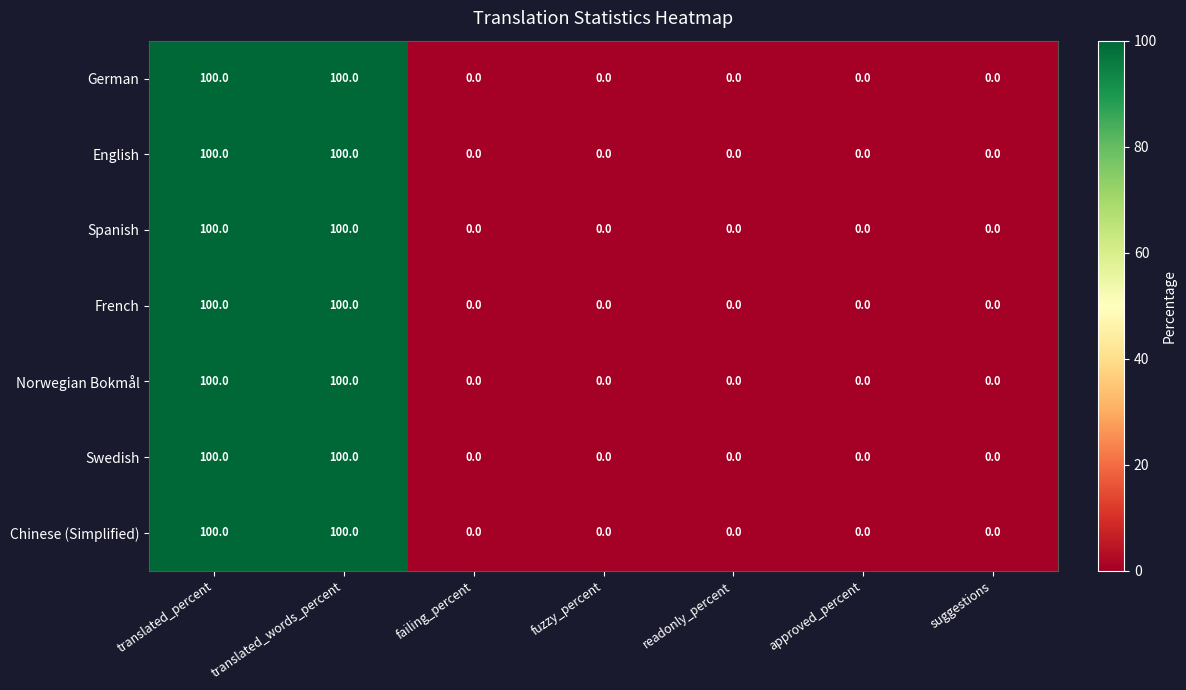

Count the number of data series in this chart.

7